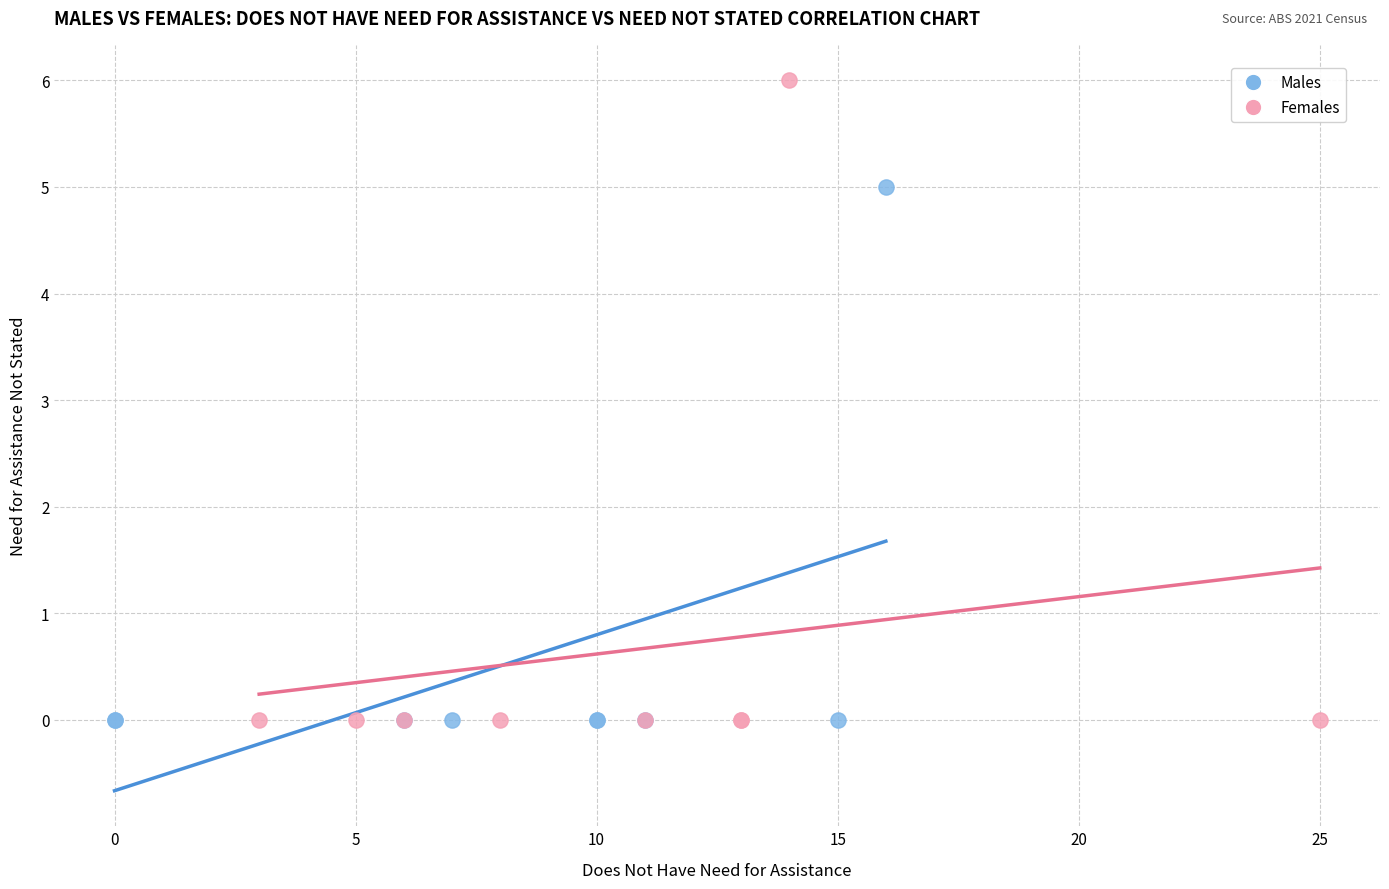

Which series contains the highest Y value?

Females